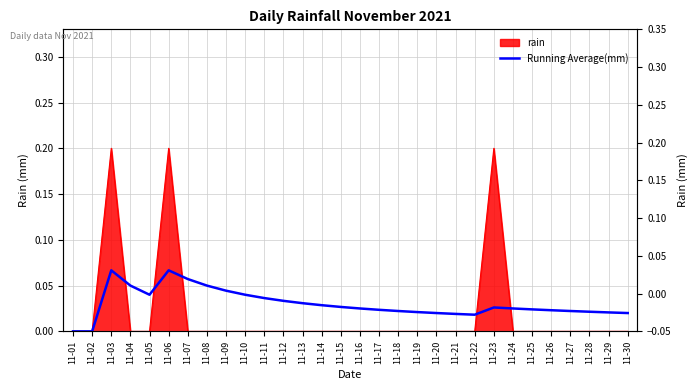

True or false: there are more than 2 points higher than both neighbors.

True